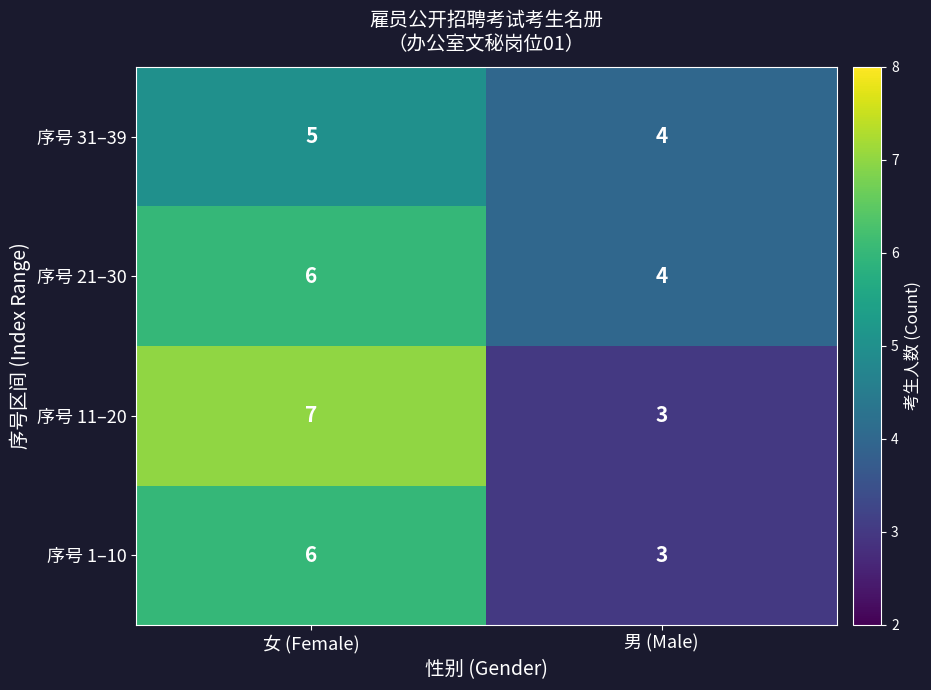

True or false: 序号 11–20 has a value of 5 at 男 (Male).

False